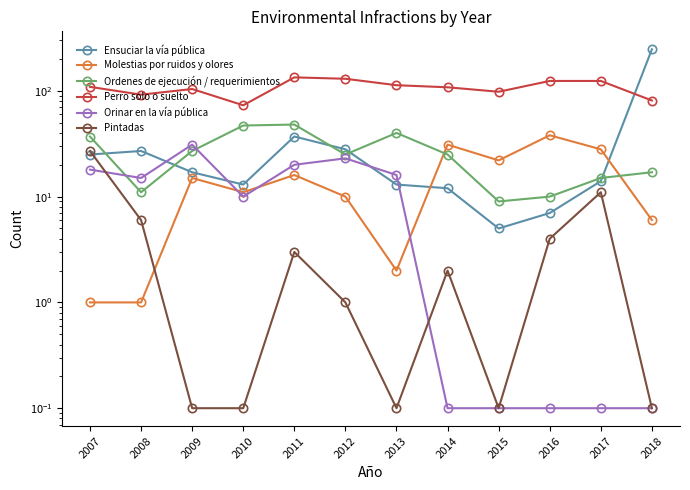

What is the sum of all Molestias por ruidos y olores values?

181.0